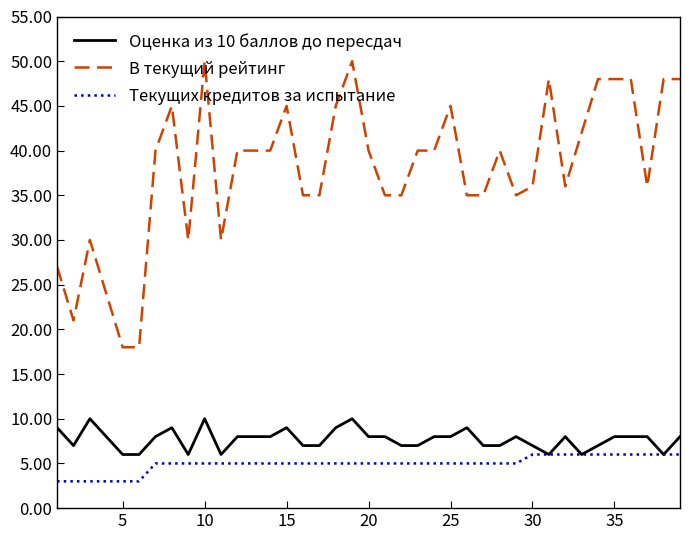

Rank the series by their maximum value, from lowest to highest.

Текущих кредитов за испытание, Оценка из 10 баллов до пересдач, В текущий рейтинг